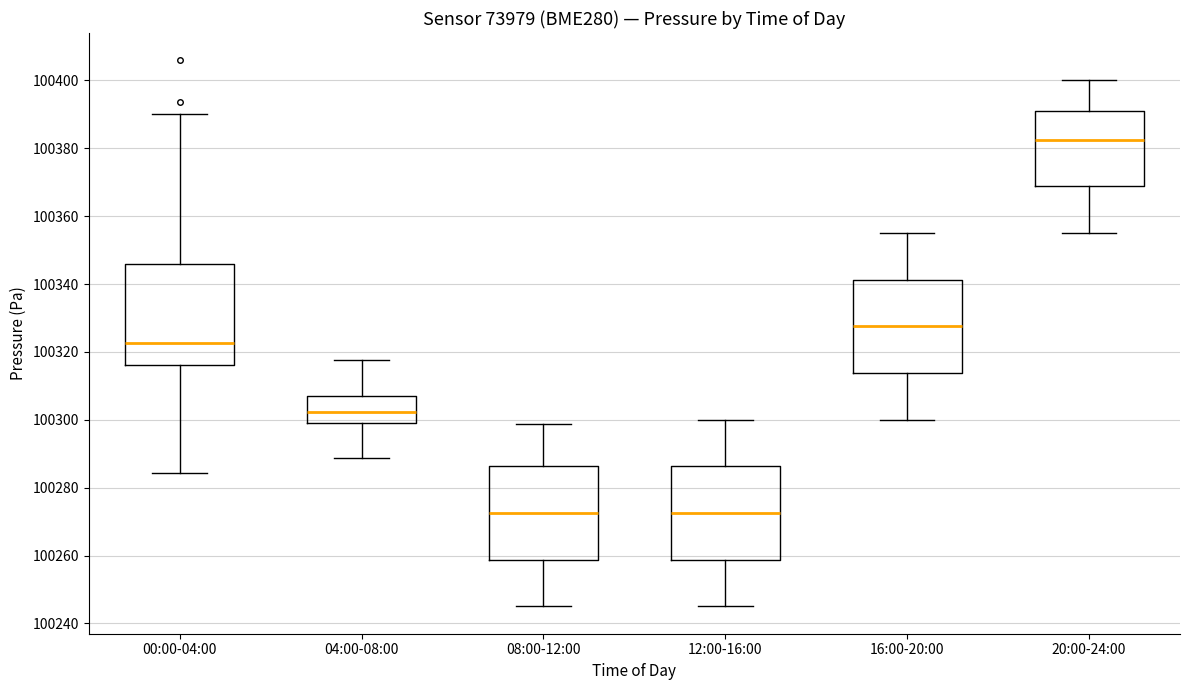

Where does the lower whisker of the box for 20:00-24:00 end on the y-axis? The values are not printed on the chart, so give them approximately, as read against the axis.

100356